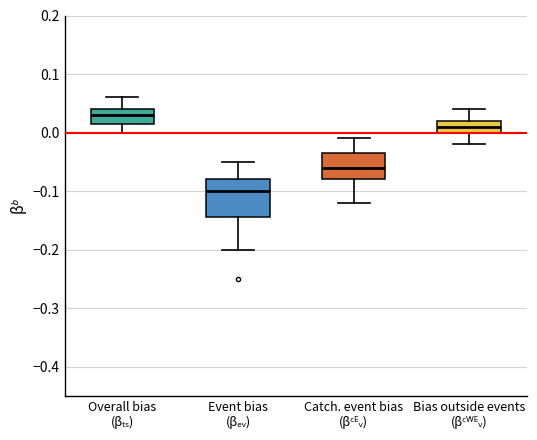

Which box has the lowest median line?

Event bias (βₑᵥ)